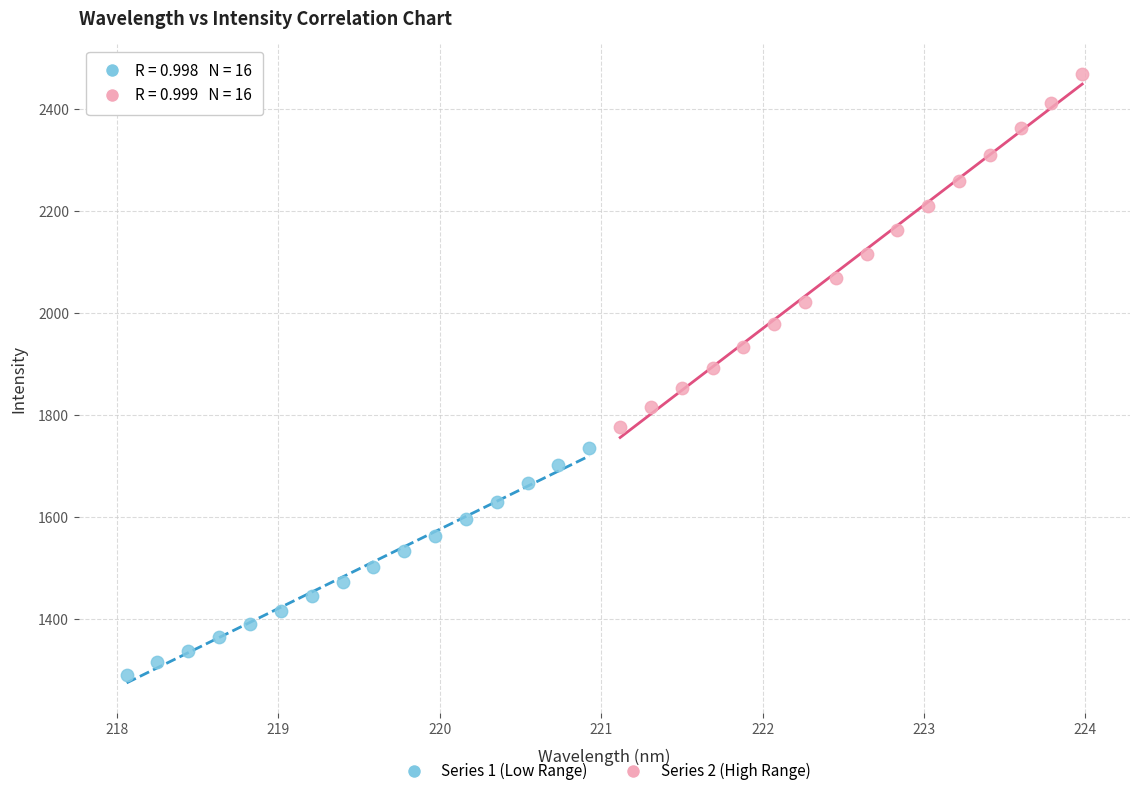

What are all the series names shown in the legend?

Series 1 (Low Range), Series 2 (High Range)